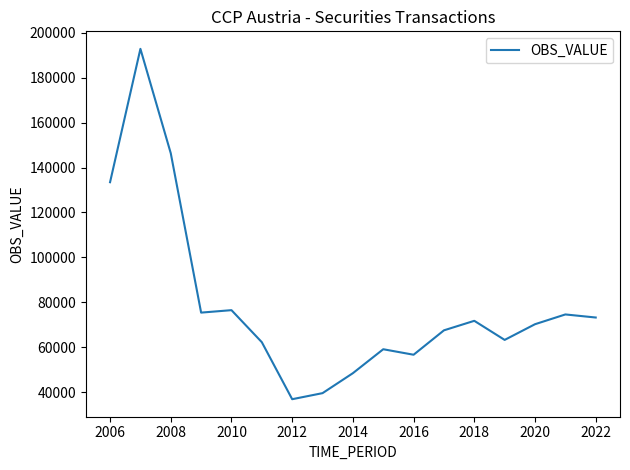

Reading left to right, list all the values displayed in this chart.

133472	192791	146350	75465	76556	62302	36947	39642	48524	59173	56727	67583	71814	63324	70305	74649	73284